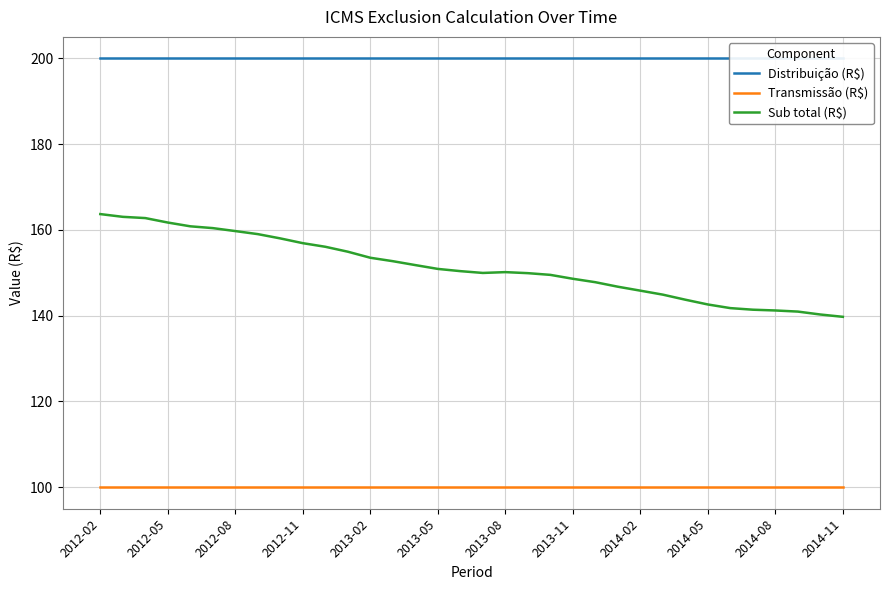

Which series has the largest total across all categories?

Distribuição (R$)